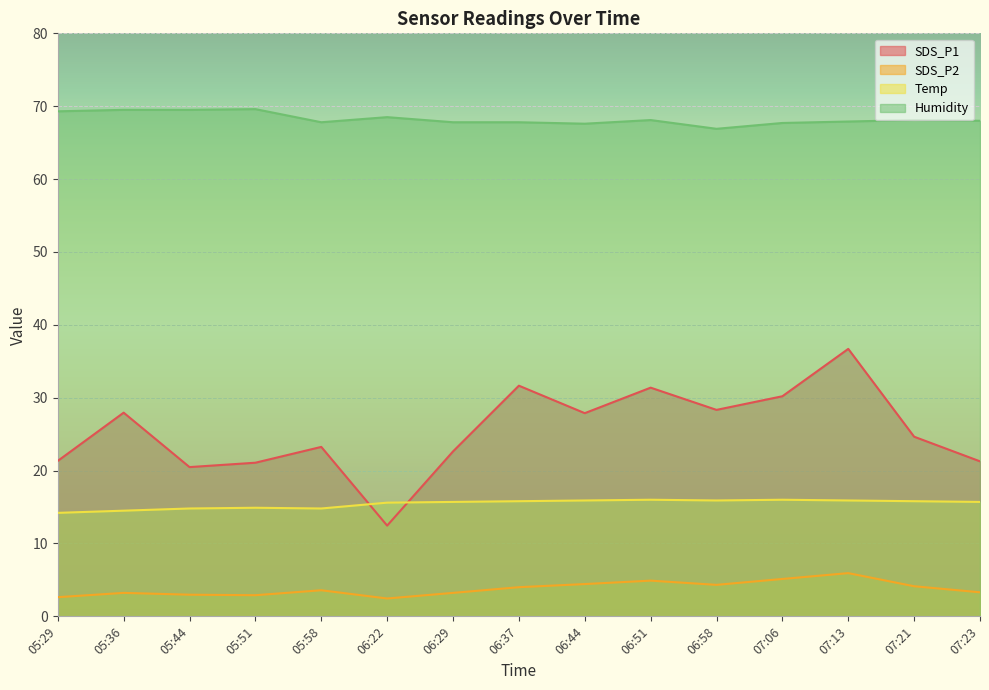

What are all the series names shown in the legend?

SDS_P1, SDS_P2, Temp, Humidity